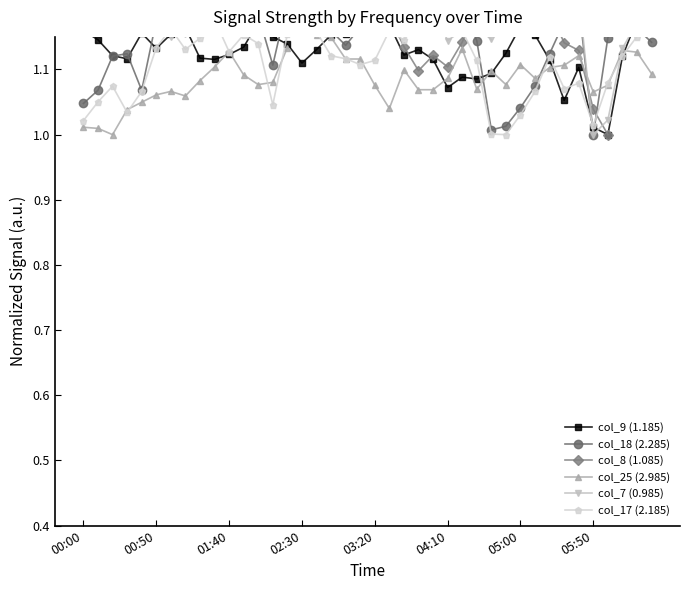

Is the value of col_17 (2.185) at 22 greater than the value of col_8 (1.085) at 01:40?

No